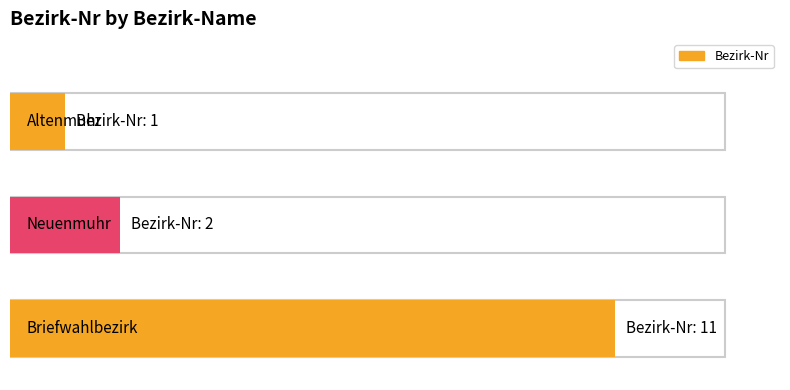

Are the bars horizontal?

Yes